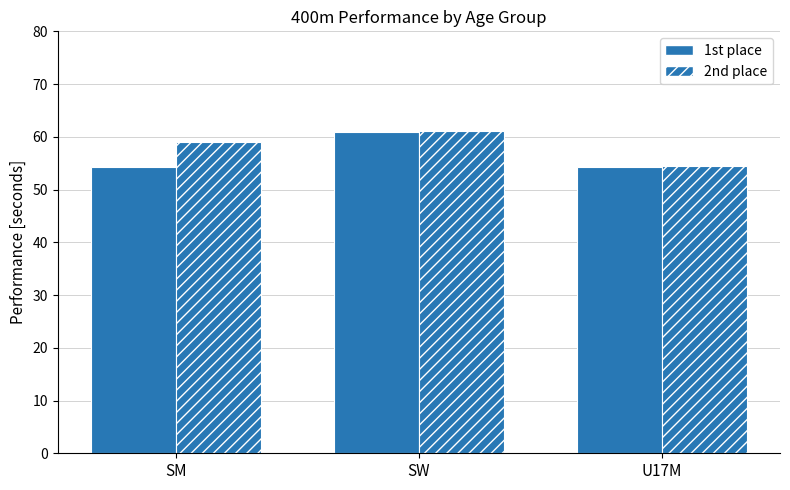

How many values in the 2nd place series are below 59?

1